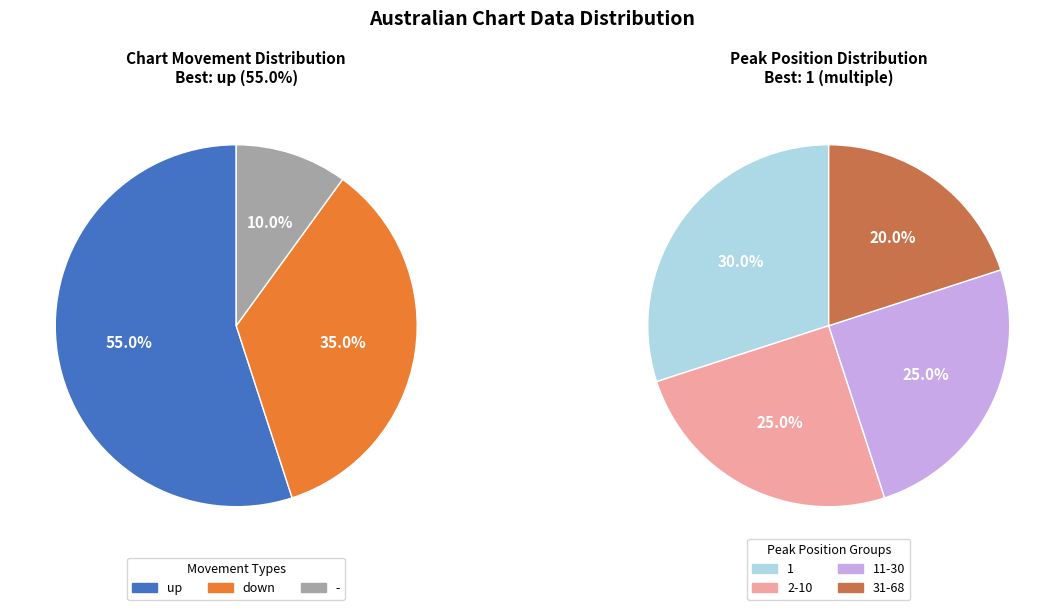

Does up represent more than half of the total?

Yes